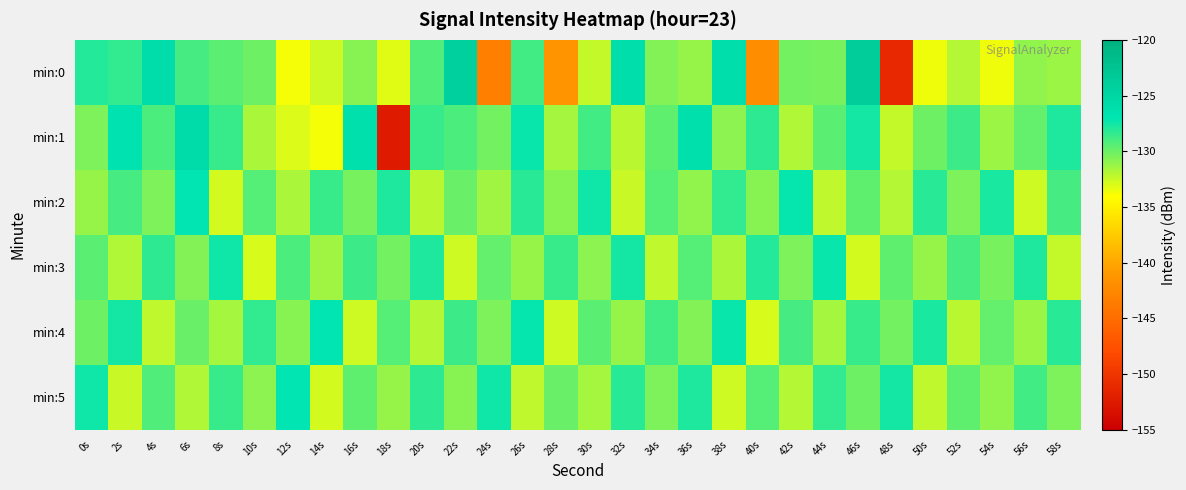

Which series has the largest total across all categories?

min:2